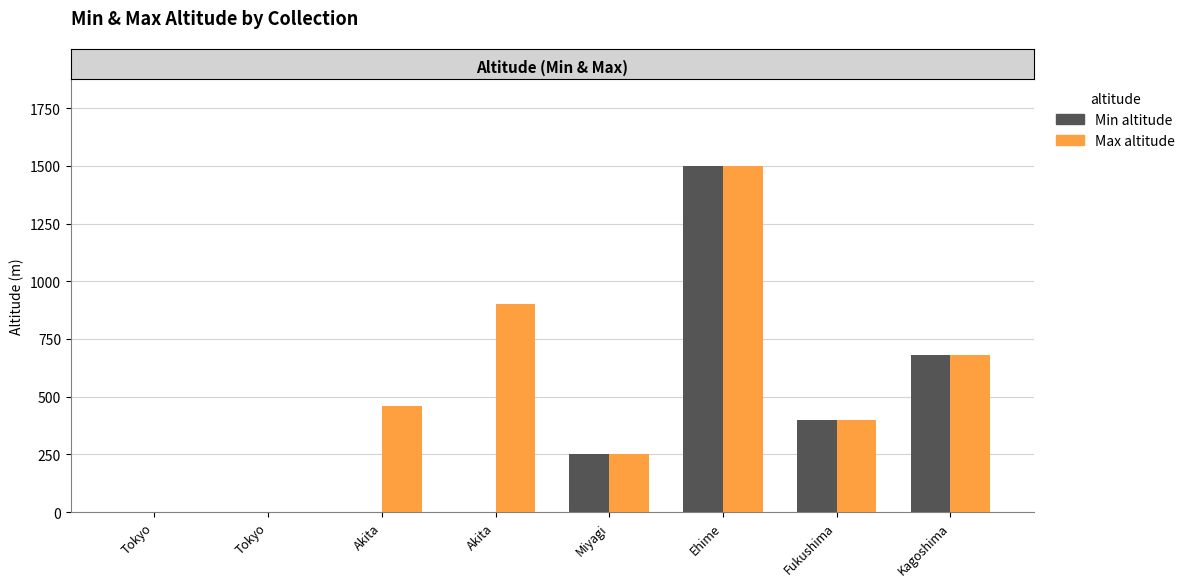

Which series changed the most between Akita and Fukushima?

Min altitude